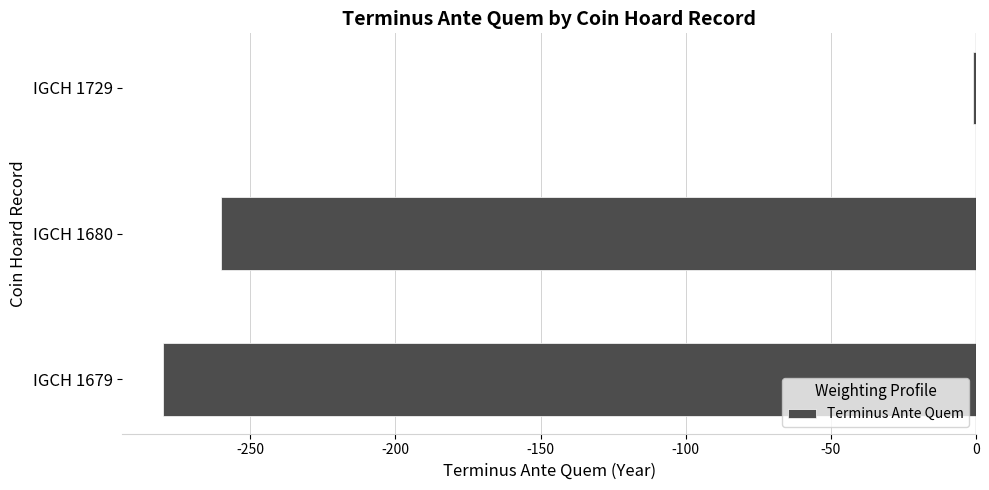

What is the sum of all values?

-541